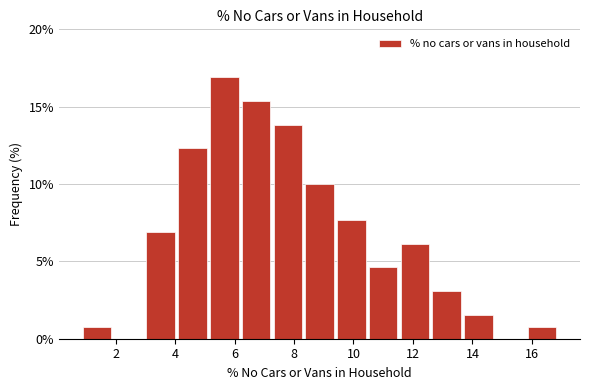

Reading left to right, list every bar in this chart as the range it spans on the x-axis followed by its height. Neither the bar edges nor the heights are printed on the chart, so give them approximately, as read against the axes.

1.0 to 2.0: 1.0
2.0 to 3.0: 0
3.0 to 4.2: 7.0
4.2 to 5.2: 12.5
5.2 to 6.2: 17.0
6.2 to 7.4: 15.5
7.4 to 8.4: 14.0
8.4 to 9.4: 10.0
9.4 to 10.6: 7.5
10.6 to 11.6: 4.5
11.6 to 12.6: 6.0
12.6 to 13.8: 3.0
13.8 to 14.8: 1.5
14.8 to 15.8: 0
15.8 to 17.0: 1.0